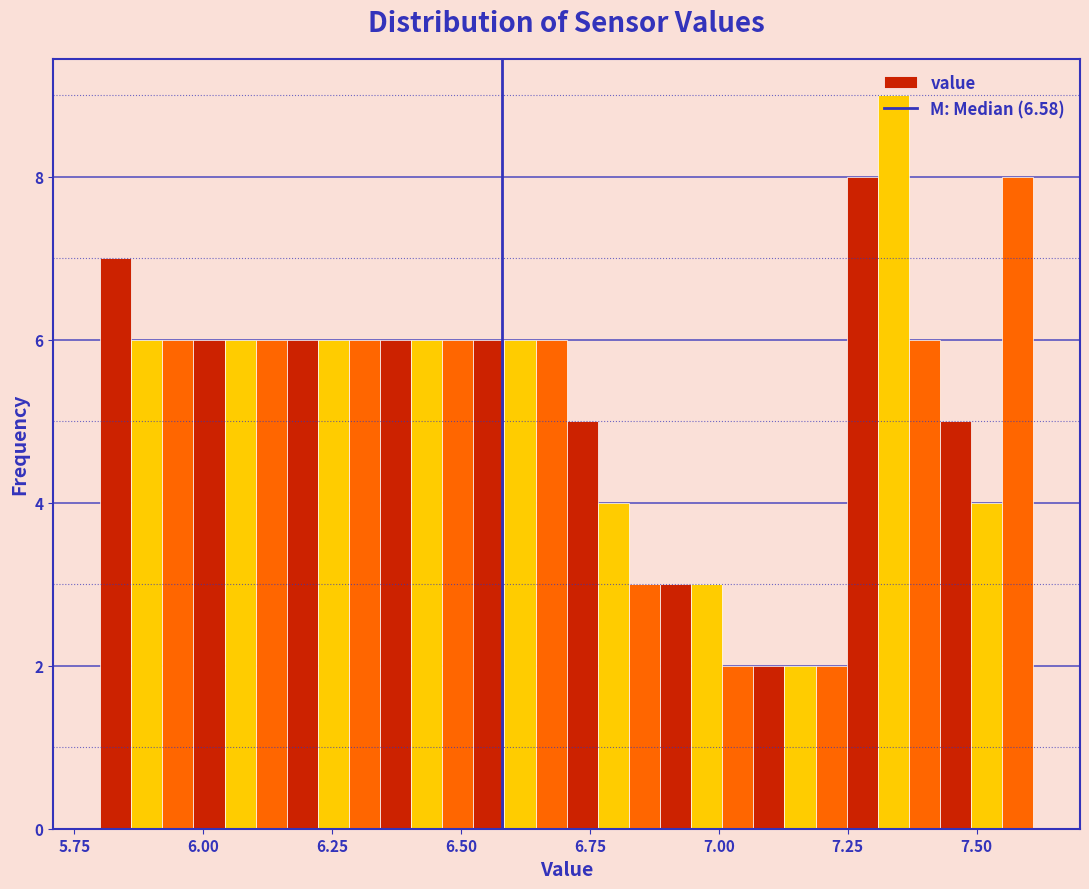

Around what value on the x-axis is the tallest bar? Give the approximate position of its centre, as read against the axis.

7.35